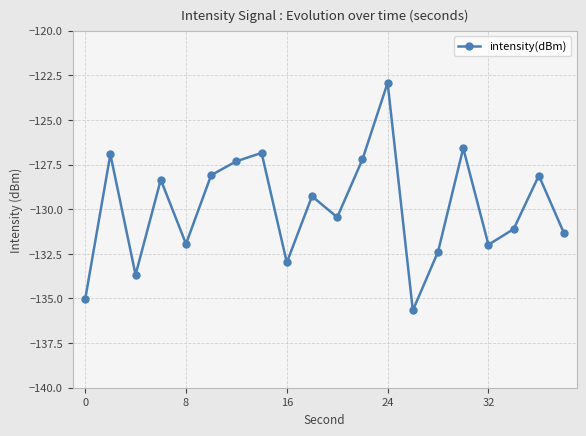

How many points are higher than both their immediate neighbors (excluding endpoints)?

7